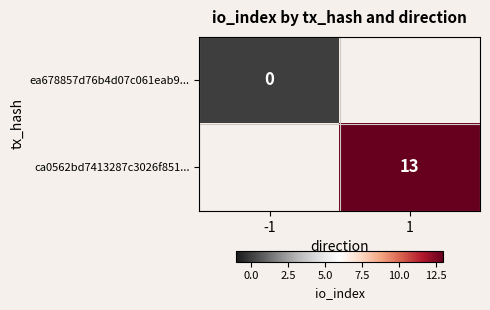

Which category has the highest value across all series?

1